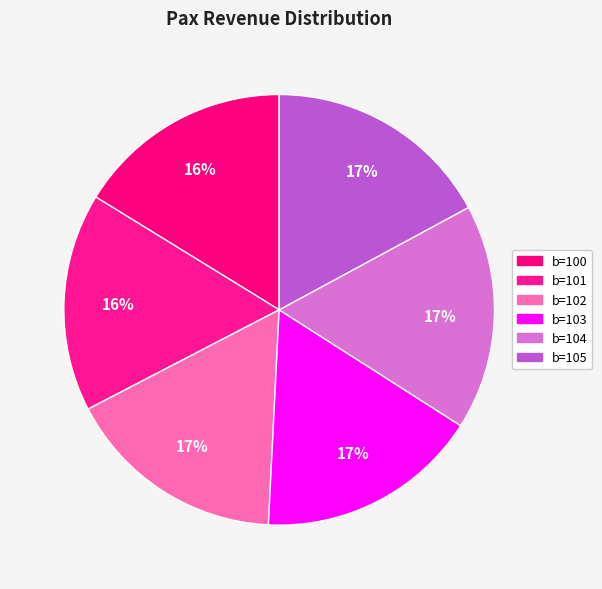

To the nearest percent, what is the difference between the largest and smallest slice percentages?

1%